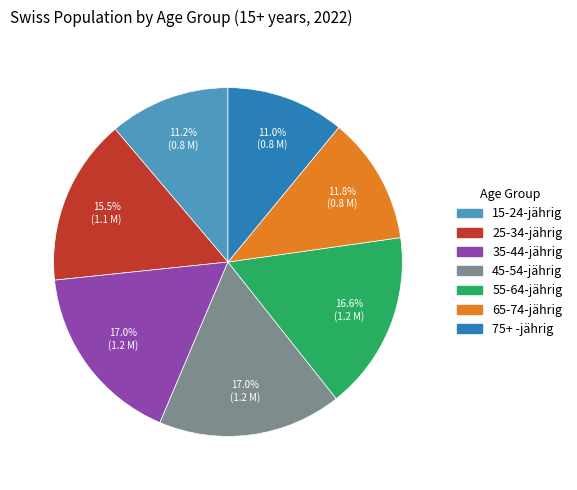

To the nearest percent, what percentage of the pie is 55-64-jährig?

17%